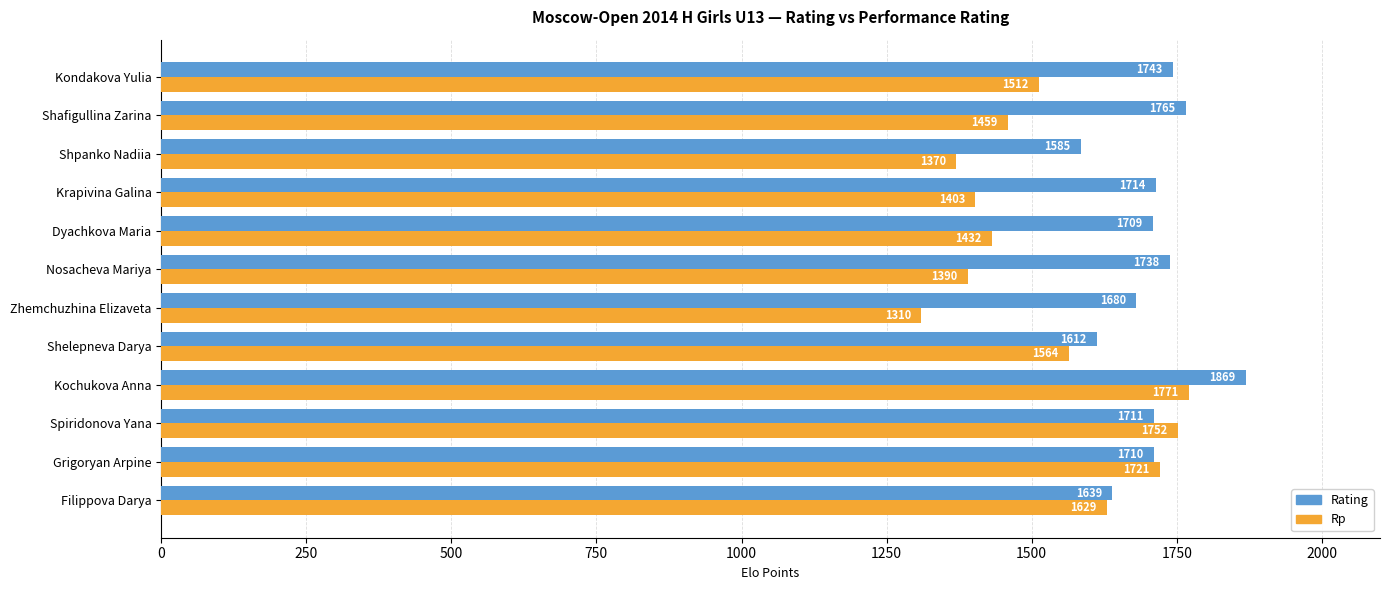

How many distinct data groups are displayed?

2